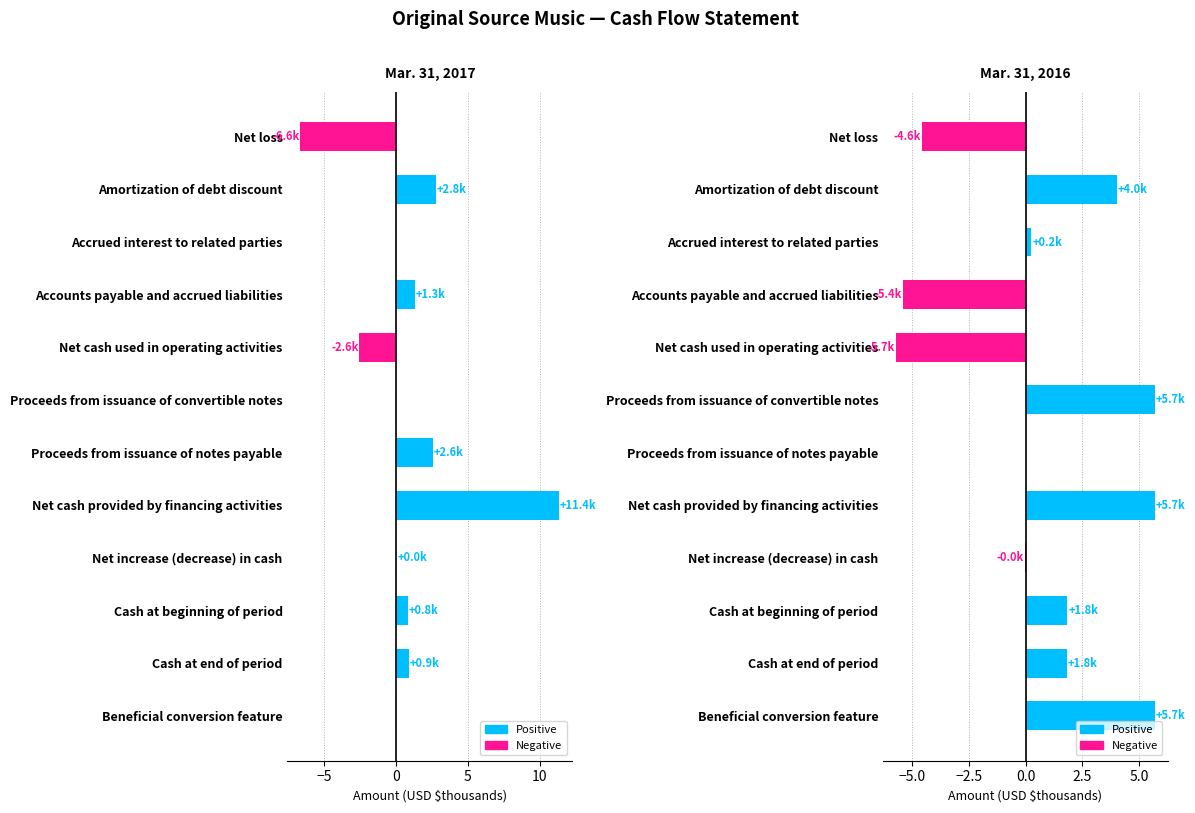

How many negative values does the Mar. 31, 2016 series have?

4